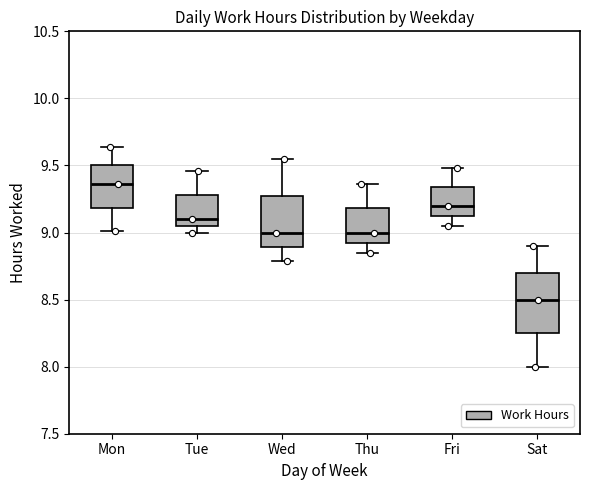

Comparing the boxes themselves (not the whiskers), which one is the tallest?

Sat